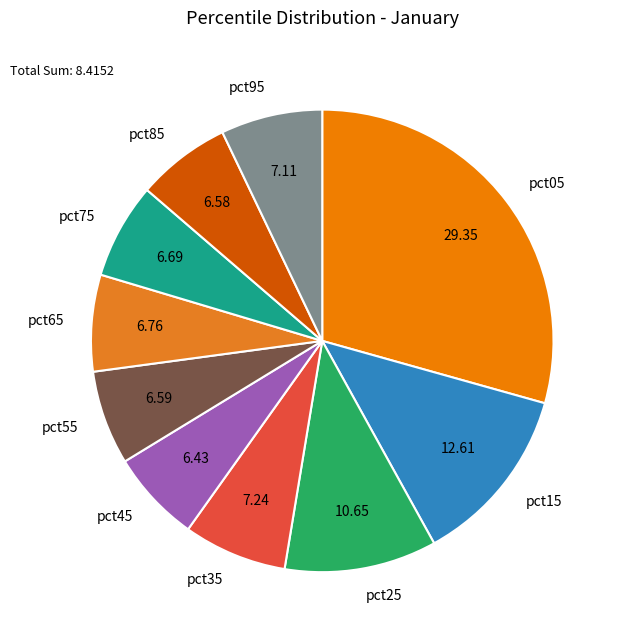

Is the sum of pct95 and pct15 greater than half?

No